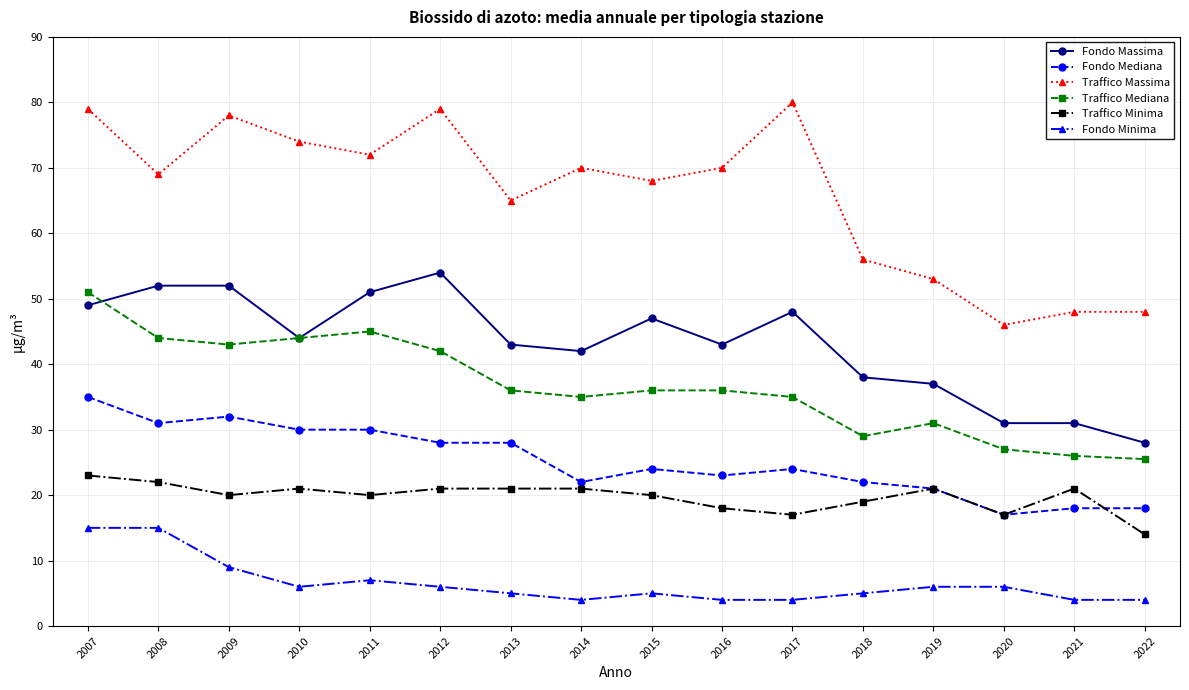

Where is Traffico Minima nearest to the value 18?

2016